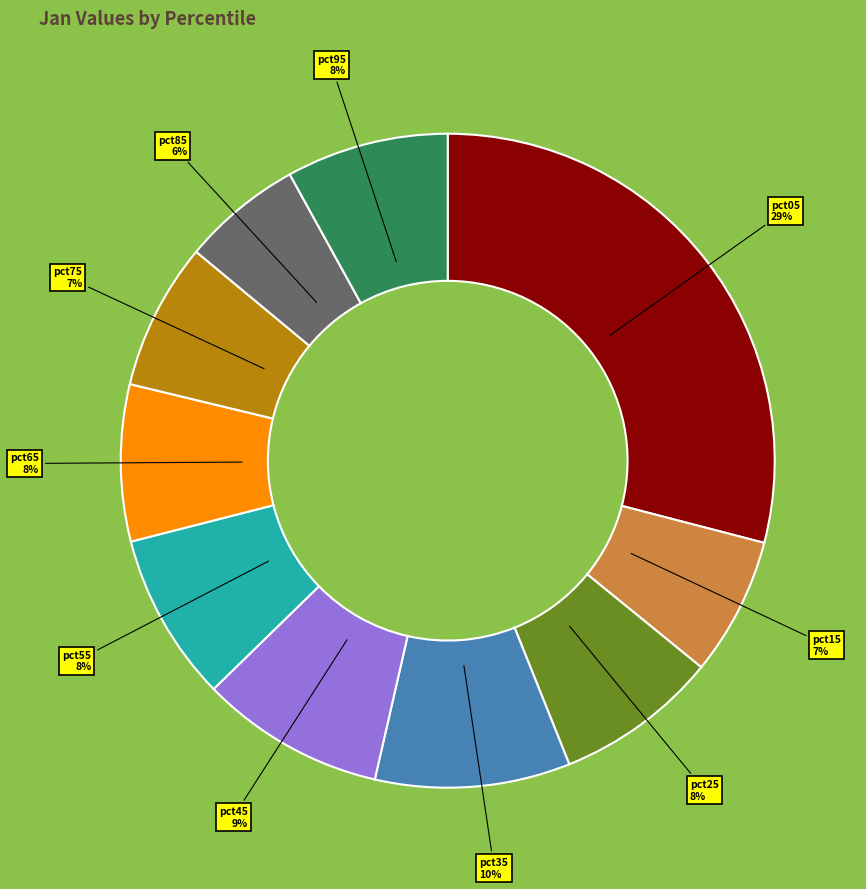

Count the number of slices in the pie.

10